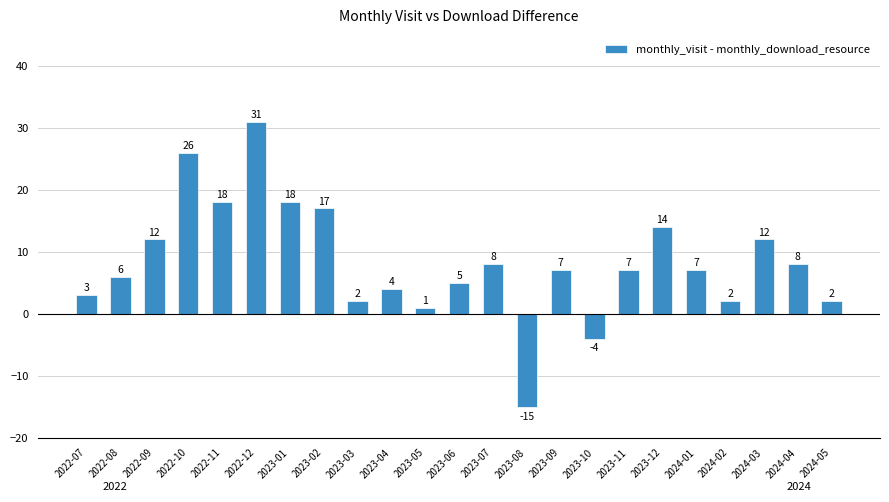

What is the difference between the values at 2023-12 and 2024-04?

6